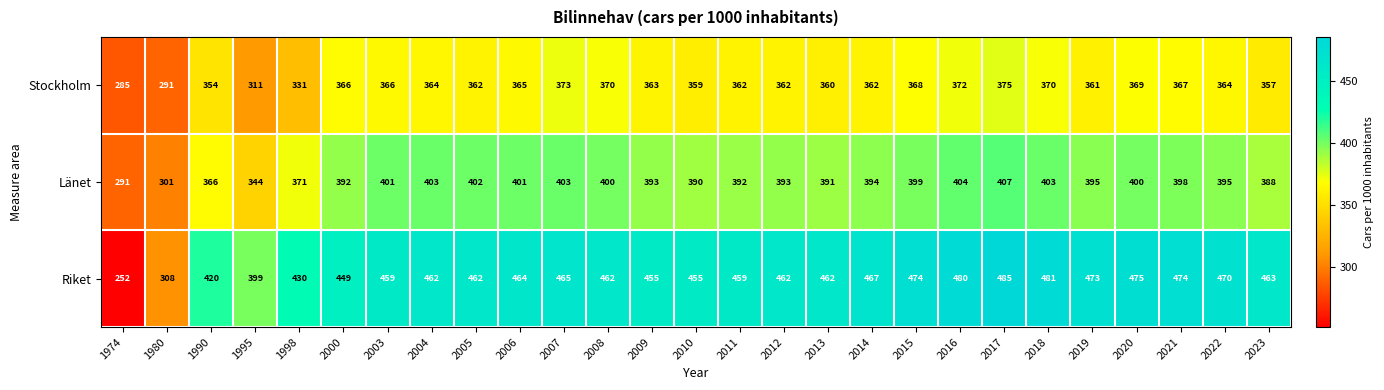

What is the difference between the Länet values at 2014 and 2003?

7